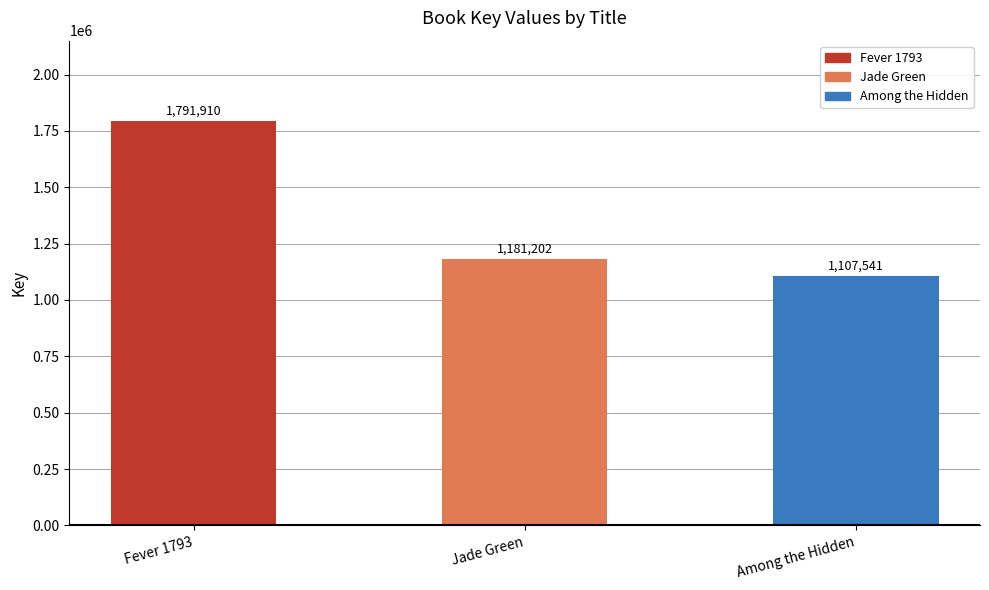

What is the label of the 1st bar from the right?

Among the Hidden